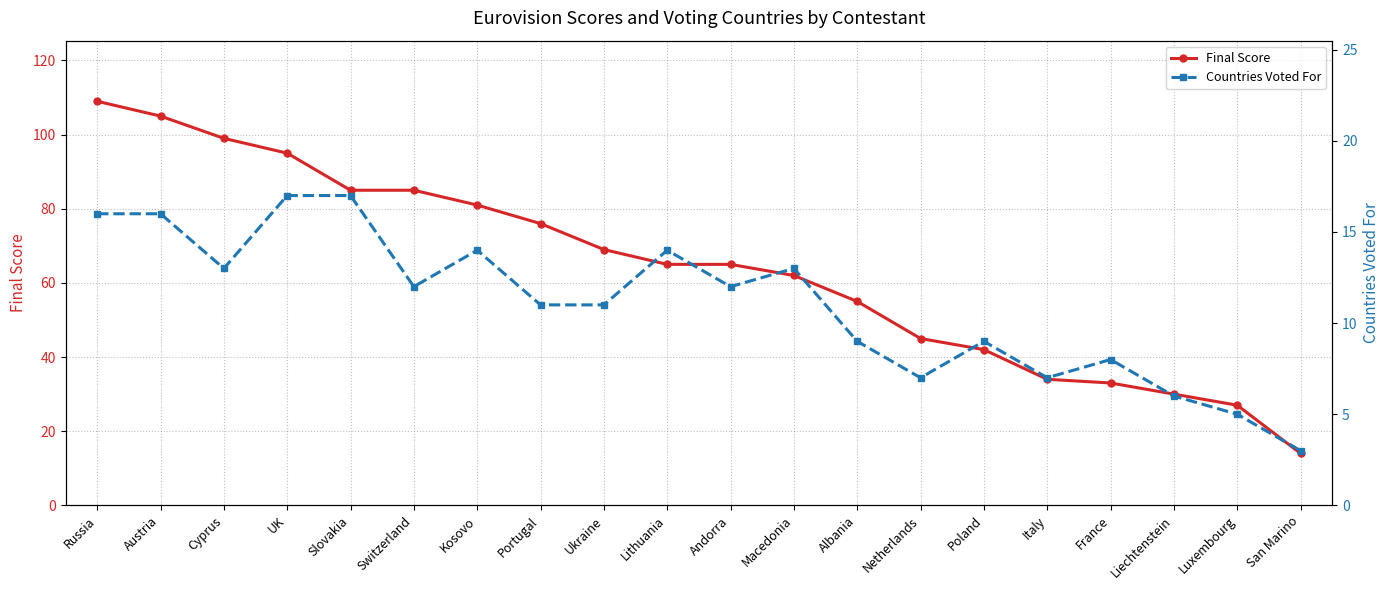

The Final Score series shows 34 at Italy. True or false?

True